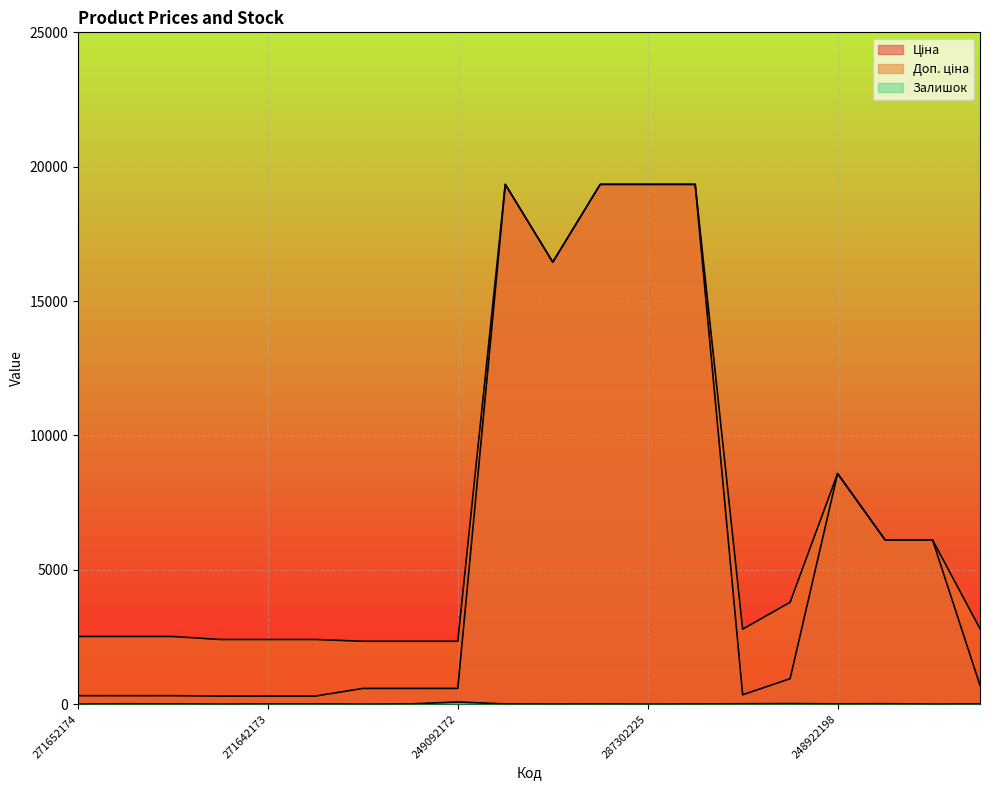

At which label does Залишок reach its peak?

249092172